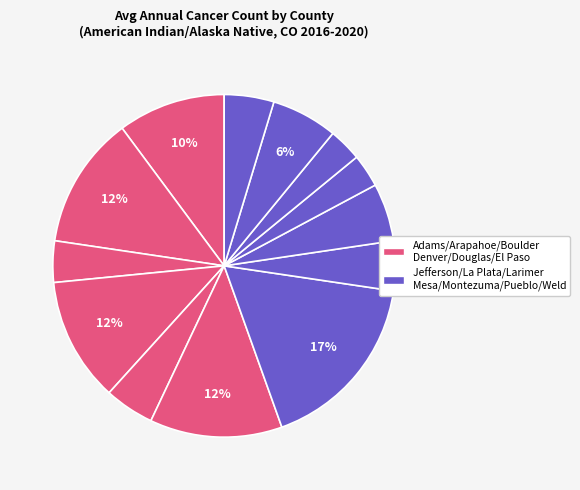

Rank the categories by value from highest to lowest.

Jefferson County, Arapahoe County, El Paso County, Denver County, Adams County, Pueblo County, Larimer County, Douglas County, La Plata County, Weld County, Boulder County, Mesa County, Montezuma County